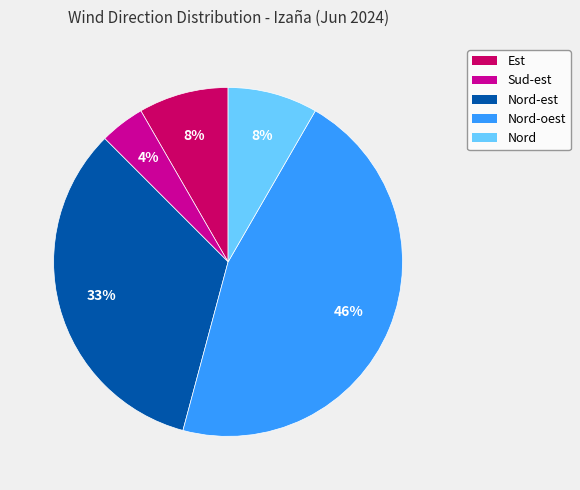

To the nearest percent, what is the difference between the largest and smallest slice percentages?

42%